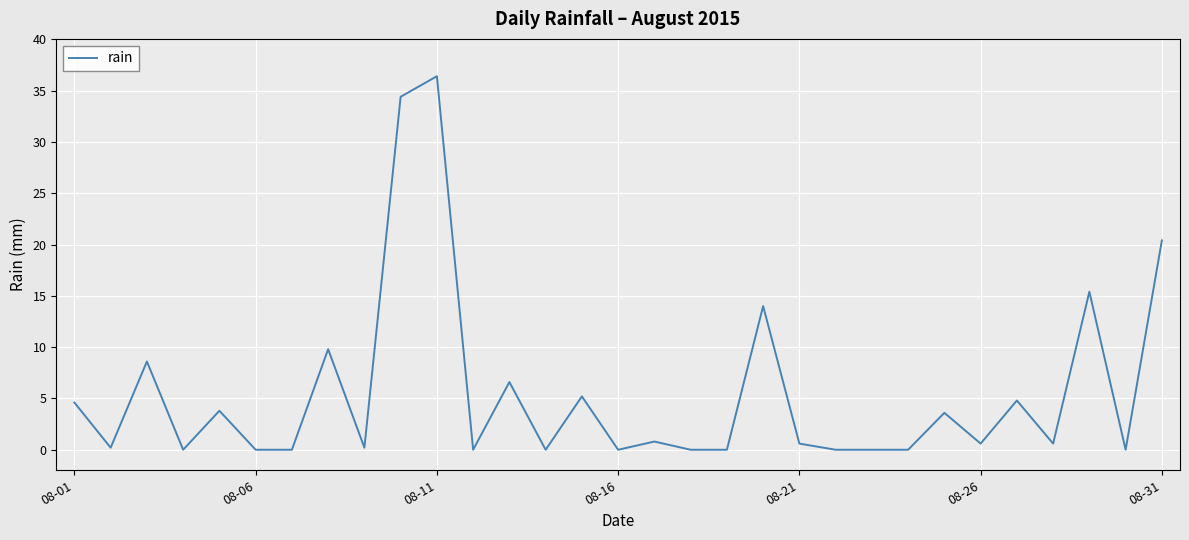

Does the chart have visible grid lines?

Yes